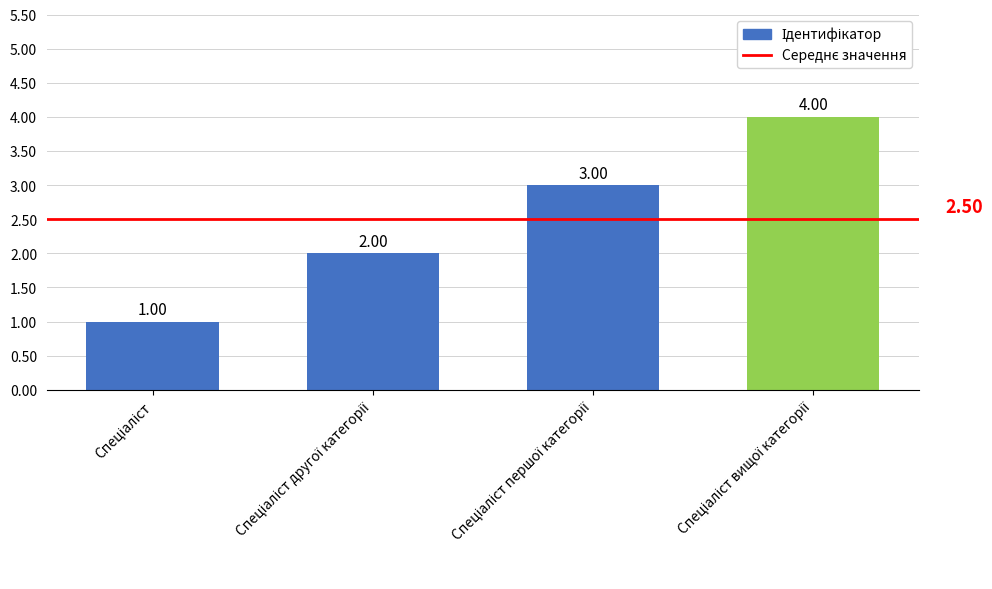

What is the difference between the maximum and minimum values?

3